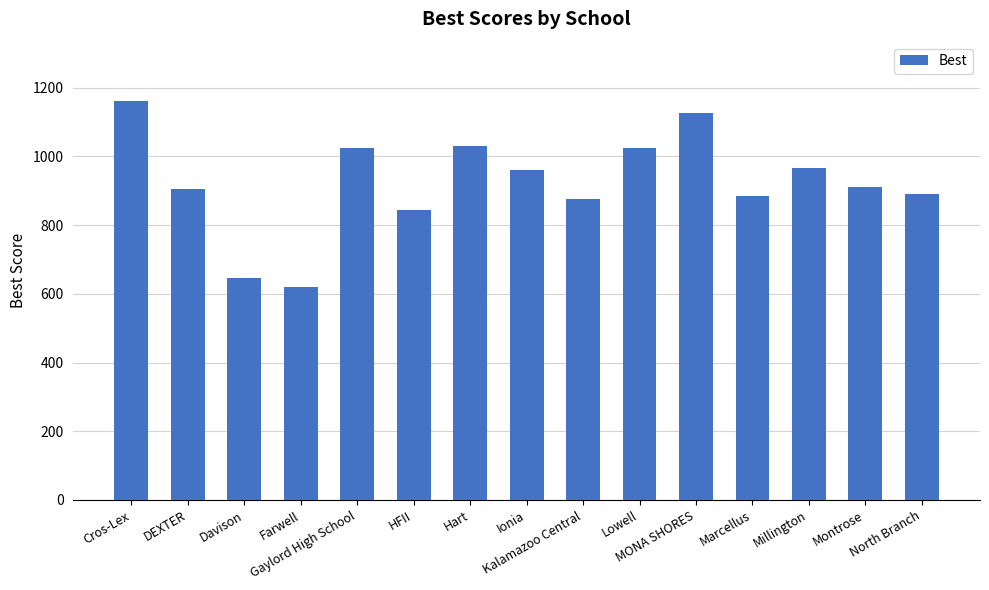

Does the chart contain stacked bars?

No